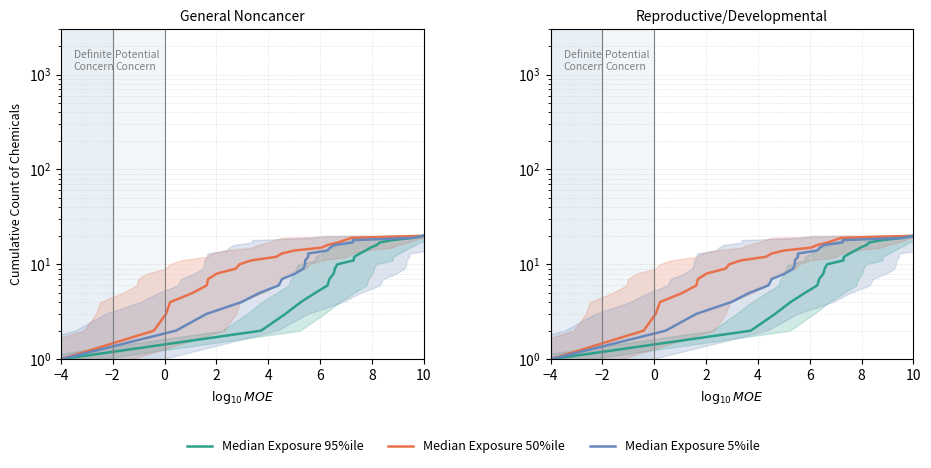

Is the value of Median Exposure 5%ile at 12 greater than the value of Median Exposure 95%ile at 18?

No